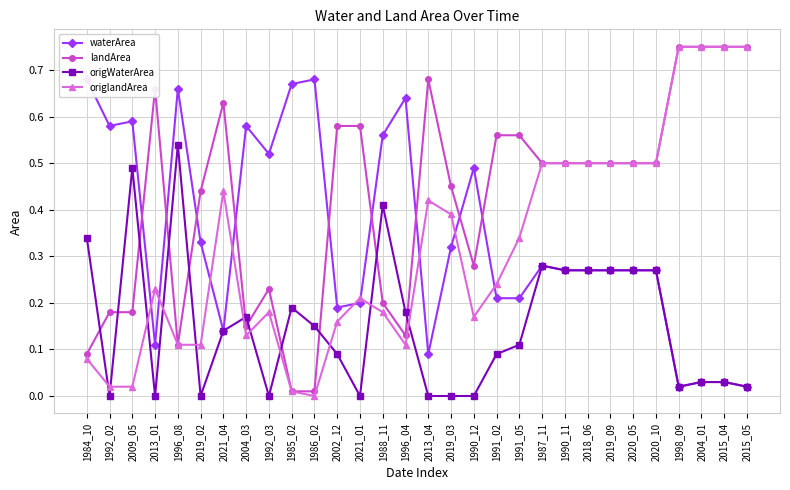

Reading left to right, what are all the values shown in this chart?

waterArea: 1984_10=0.7	1992_02=0.6	2009_05=0.6	2013_01=0.1	1996_08=0.7	2019_02=0.3	2021_04=0.1	2004_03=0.6	1992_03=0.5	1985_02=0.7	1986_02=0.7	2002_12=0.2	2021_01=0.2	1988_11=0.6	1996_04=0.6	2013_04=0.1	2019_03=0.3	1990_12=0.5	1991_02=0.2	1991_05=0.2	1987_11=0.3	1990_11=0.3	2018_06=0.3	2019_09=0.3	2020_05=0.3	2020_10=0.3	1998_09=0.0	2004_01=0.0	2015_04=0.0	2015_05=0.0
landArea: 1984_10=0.1	1992_02=0.2	2009_05=0.2	2013_01=0.7	1996_08=0.1	2019_02=0.4	2021_04=0.6	2004_03=0.1	1992_03=0.2	1985_02=0.0	1986_02=0.0	2002_12=0.6	2021_01=0.6	1988_11=0.2	1996_04=0.1	2013_04=0.7	2019_03=0.5	1990_12=0.3	1991_02=0.6	1991_05=0.6	1987_11=0.5	1990_11=0.5	2018_06=0.5	2019_09=0.5	2020_05=0.5	2020_10=0.5	1998_09=0.8	2004_01=0.8	2015_04=0.8	2015_05=0.8
origWaterArea: 1984_10=0.3	1992_02=0.0	2009_05=0.5	2013_01=0.0	1996_08=0.5	2019_02=0.0	2021_04=0.1	2004_03=0.2	1992_03=0.0	1985_02=0.2	1986_02=0.1	2002_12=0.1	2021_01=0.0	1988_11=0.4	1996_04=0.2	2013_04=0.0	2019_03=0.0	1990_12=0.0	1991_02=0.1	1991_05=0.1	1987_11=0.3	1990_11=0.3	2018_06=0.3	2019_09=0.3	2020_05=0.3	2020_10=0.3	1998_09=0.0	2004_01=0.0	2015_04=0.0	2015_05=0.0
origlandArea: 1984_10=0.1	1992_02=0.0	2009_05=0.0	2013_01=0.2	1996_08=0.1	2019_02=0.1	2021_04=0.4	2004_03=0.1	1992_03=0.2	1985_02=0.0	1986_02=0.0	2002_12=0.2	2021_01=0.2	1988_11=0.2	1996_04=0.1	2013_04=0.4	2019_03=0.4	1990_12=0.2	1991_02=0.2	1991_05=0.3	1987_11=0.5	1990_11=0.5	2018_06=0.5	2019_09=0.5	2020_05=0.5	2020_10=0.5	1998_09=0.8	2004_01=0.8	2015_04=0.8	2015_05=0.8